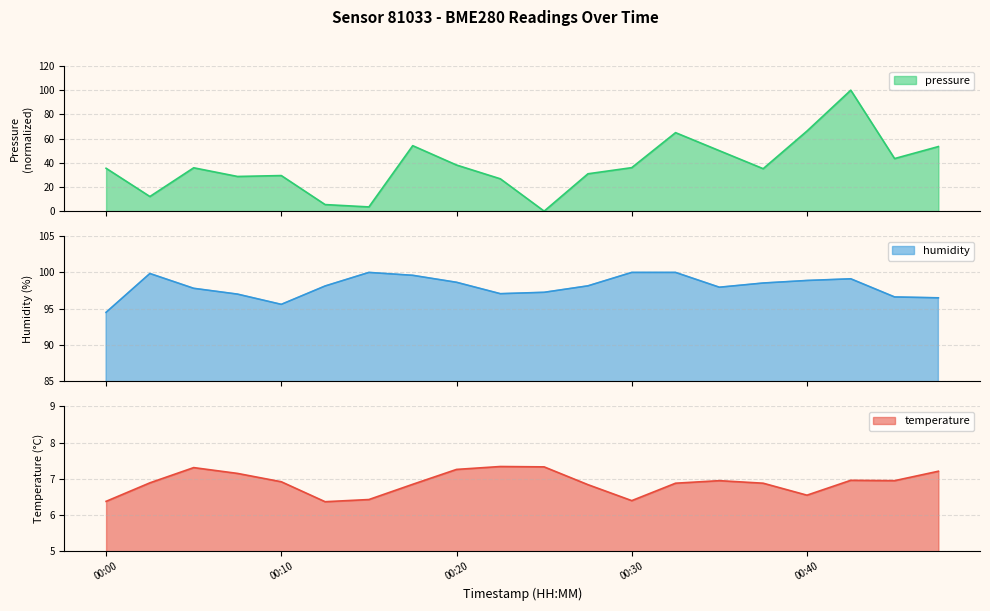

Is it true that temperature equals 12.7 at 00:20?

False